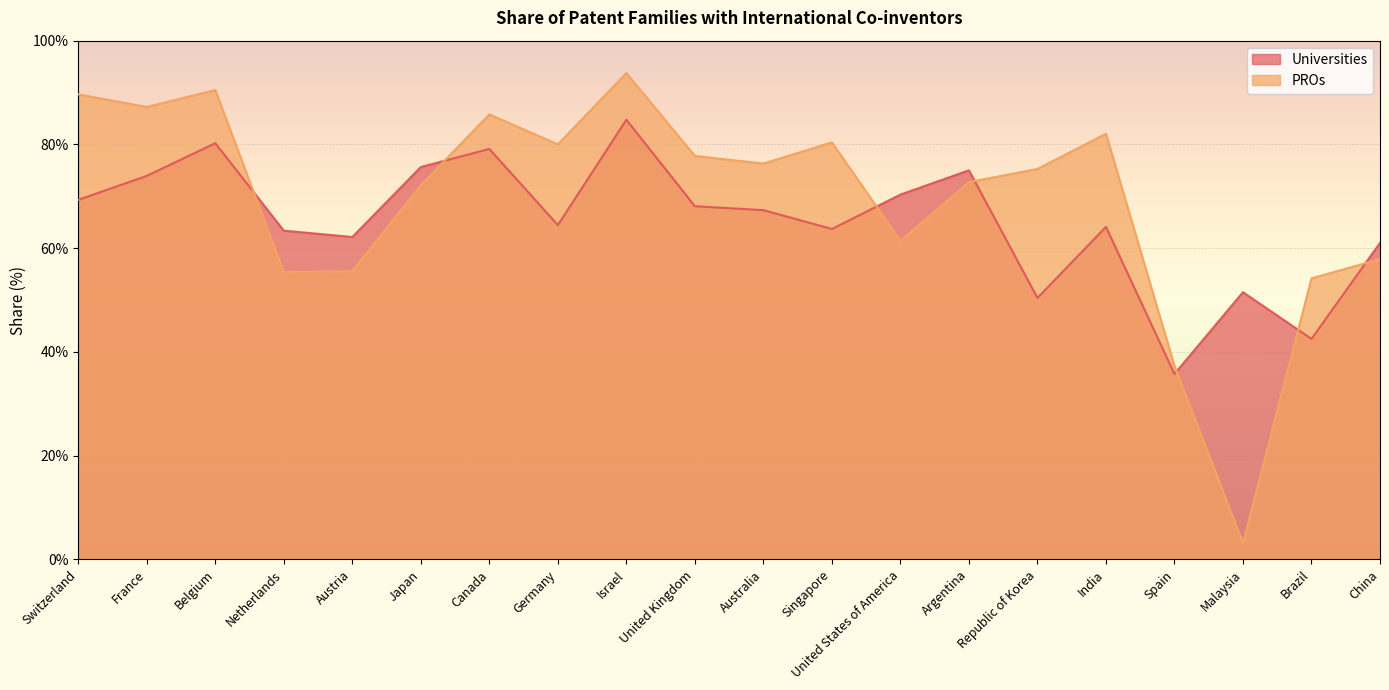

How many data points in Universities are less than 67?

10